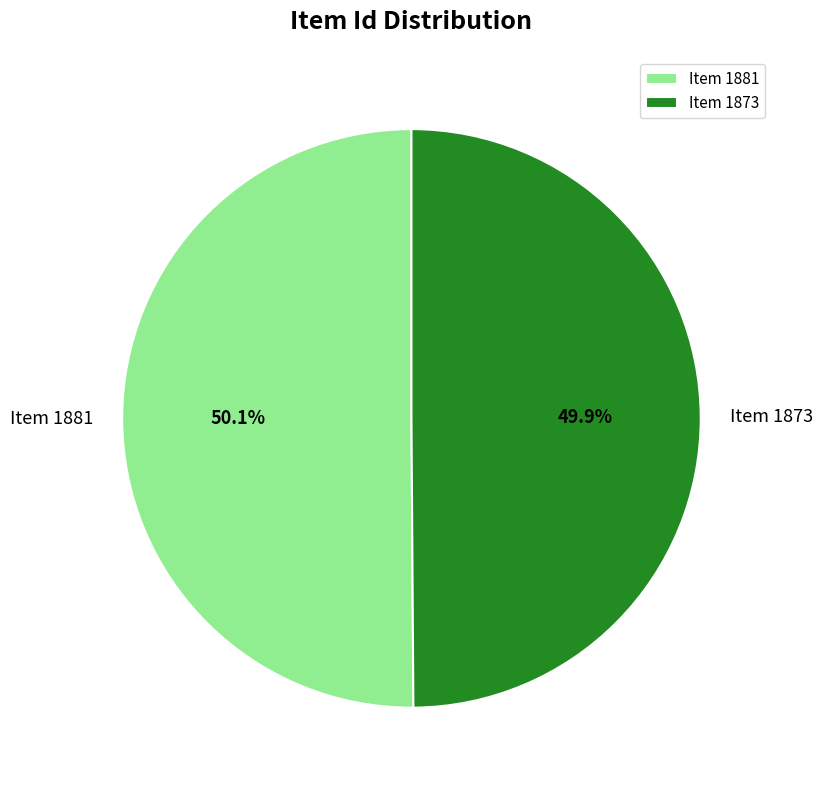

Is there any slice that represents more than half of the pie?

Yes